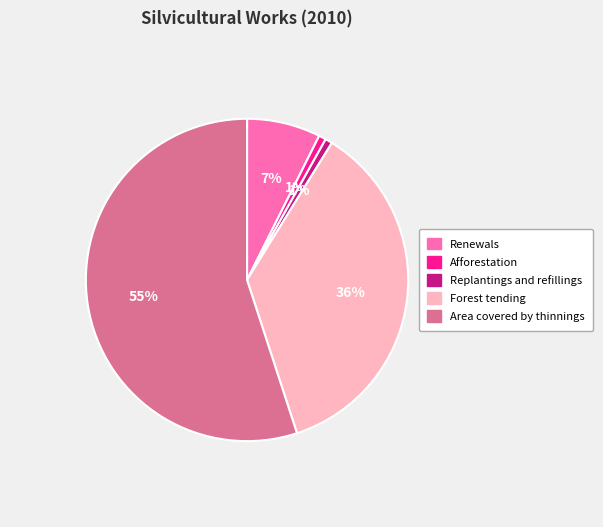

Is the sum of Replantings and refillings and Forest tending greater than half?

No